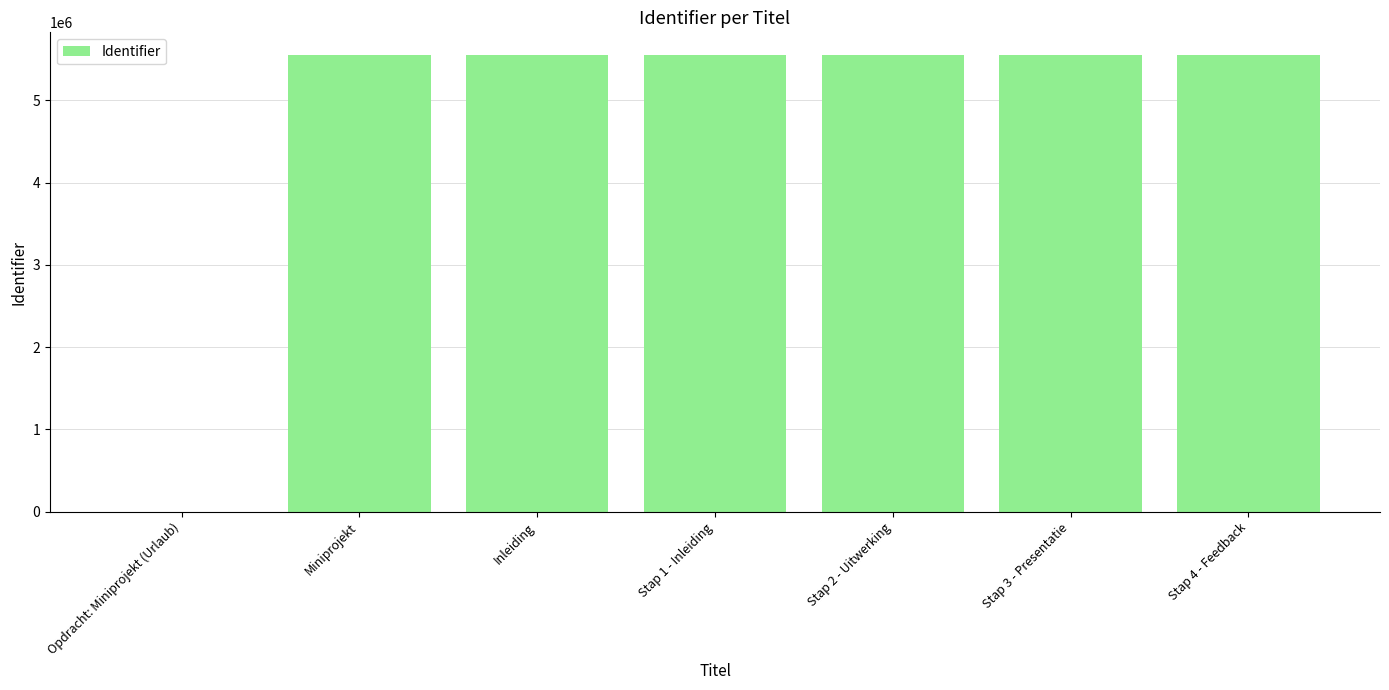

What is the sum of the values at Stap 3 - Presentatie and Stap 1 - Inleiding?

11095952